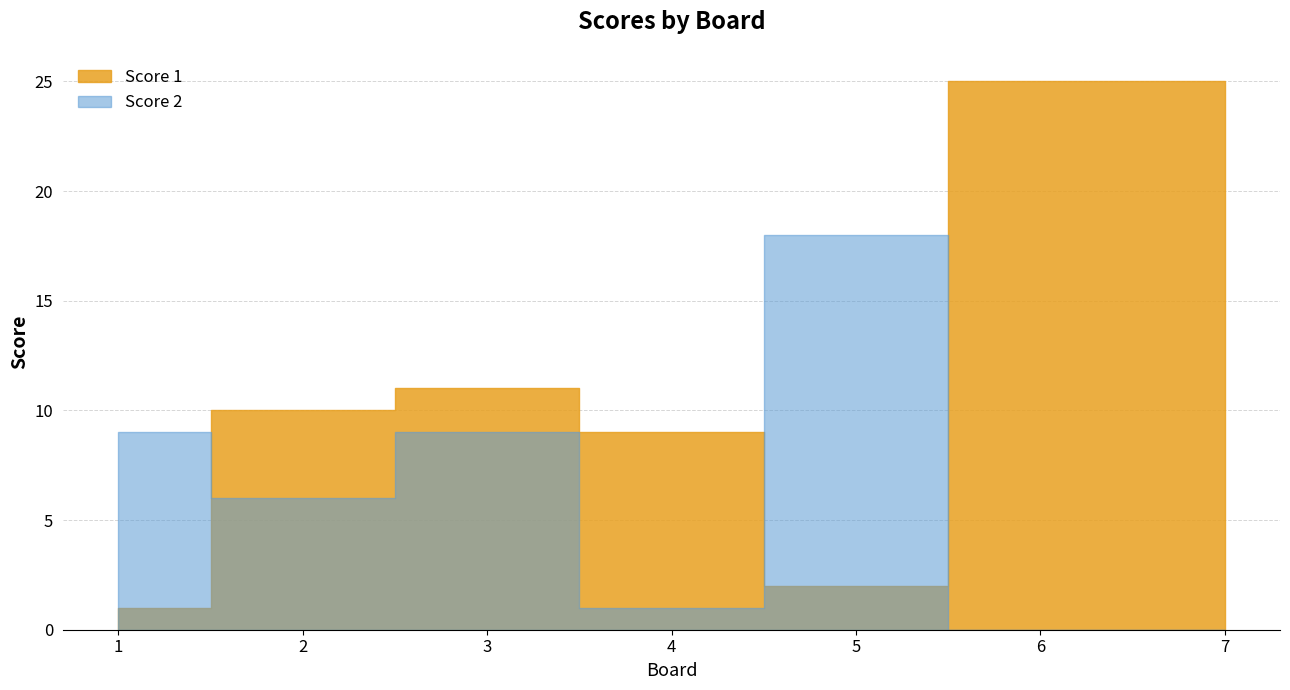

The Score 2 series shows 4 at 1. True or false?

False